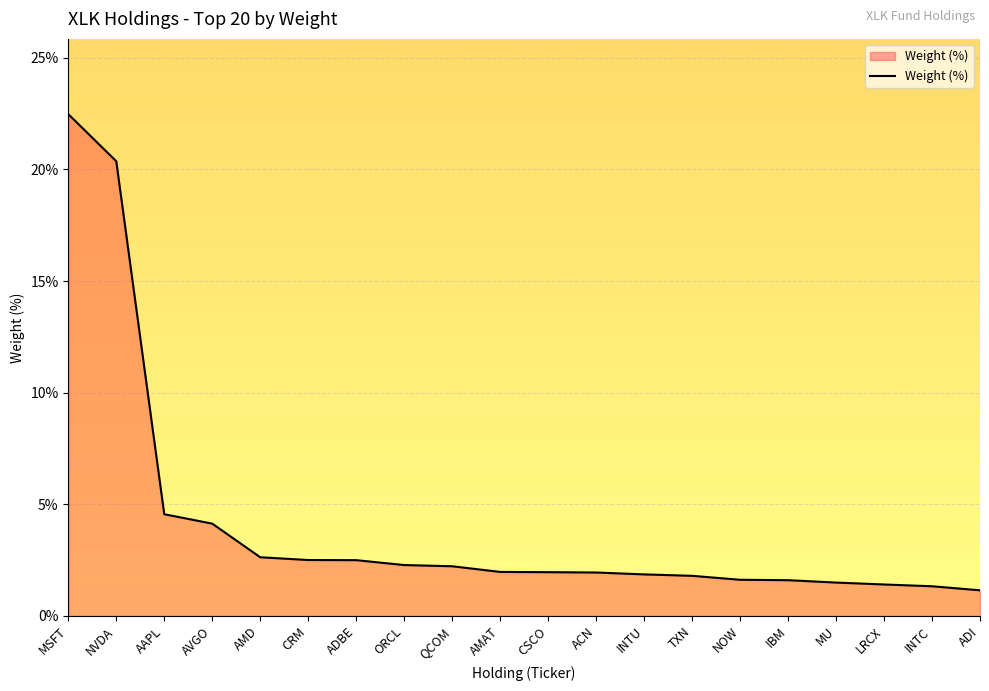

What is the maximum value shown in the chart?

22.5